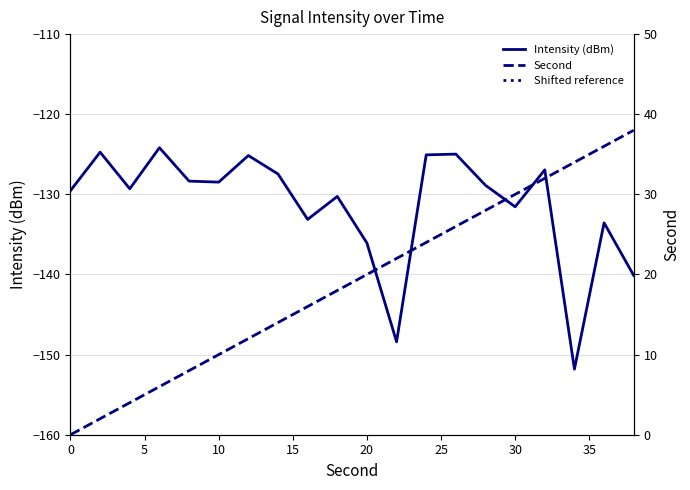

Where is Intensity (dBm) nearest to the value -137?

20